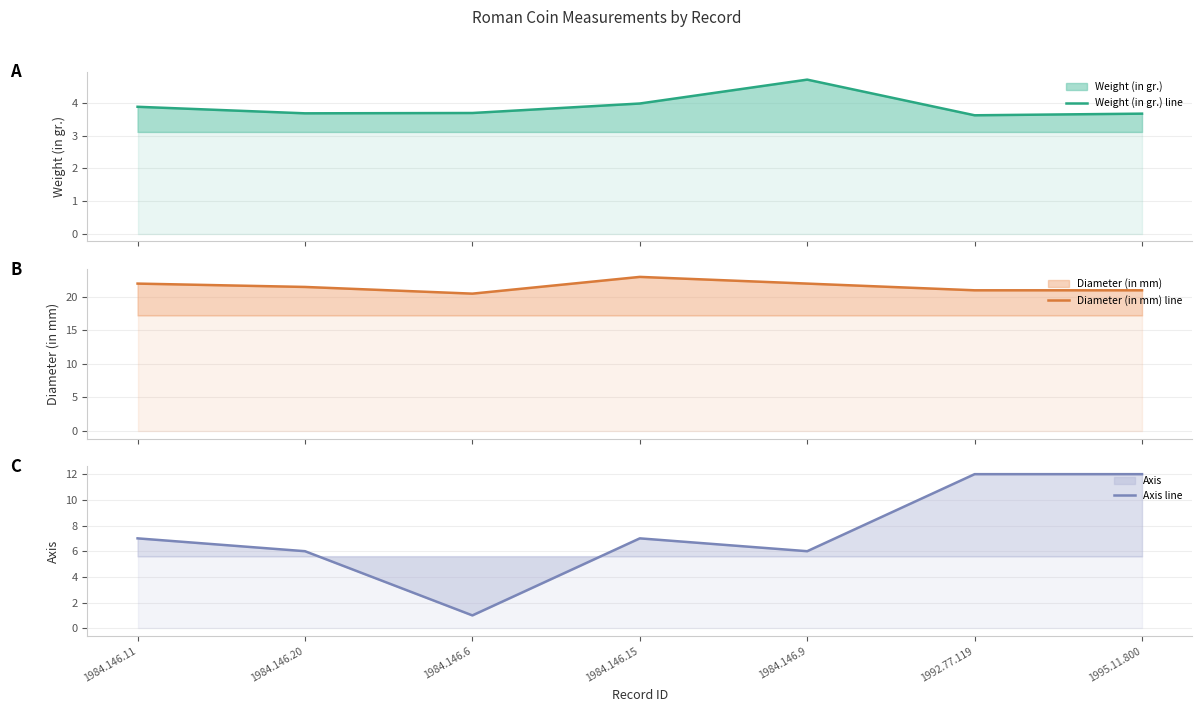

At which category does the chart reach its minimum across all series?

1984.146.6